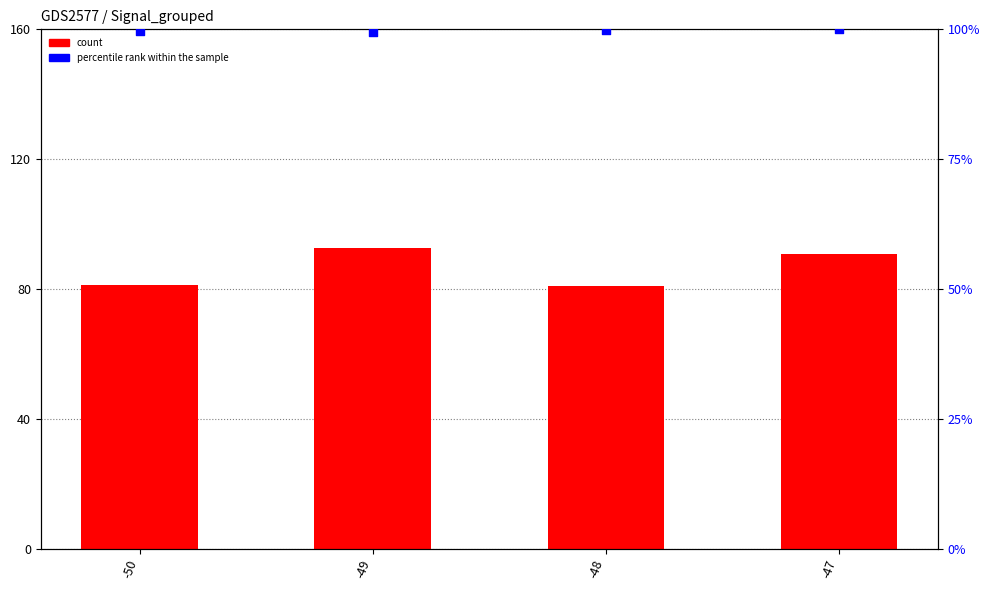

Which series contains the highest Y value?

percentile rank within the sample